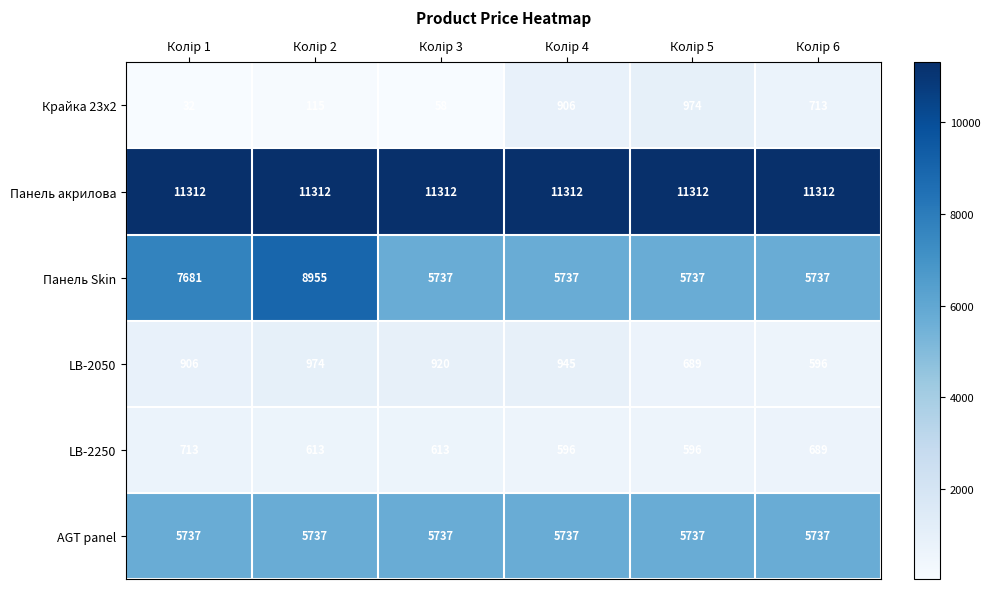

Which series has the largest total across all categories?

Панель акрилова